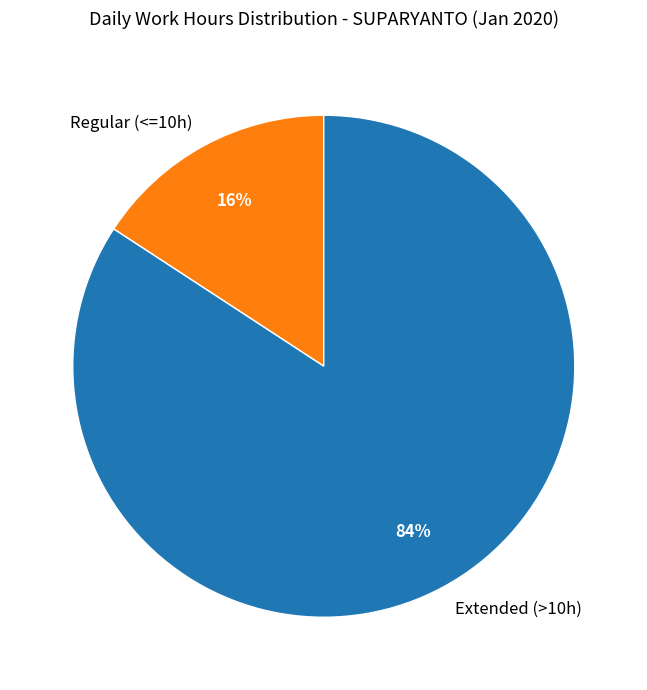

The Regular (<=10h) slice represents 16% of the pie. True or false?

True